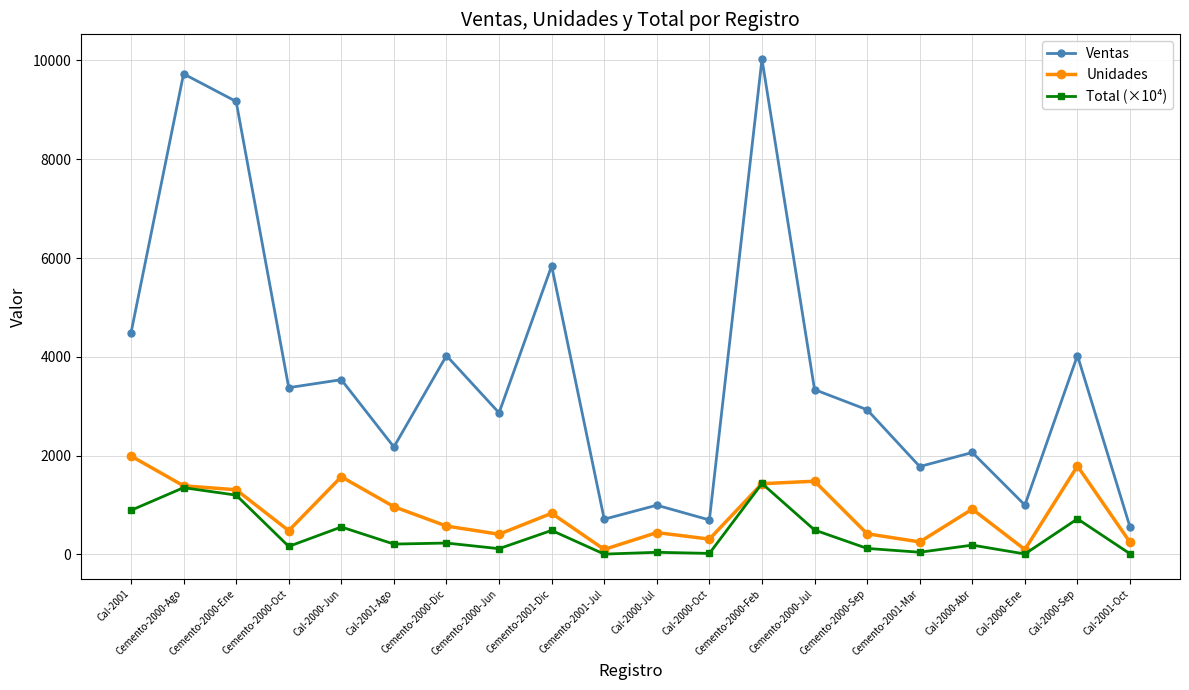

At which label does Unidades first exceed 834?

Cal-2001